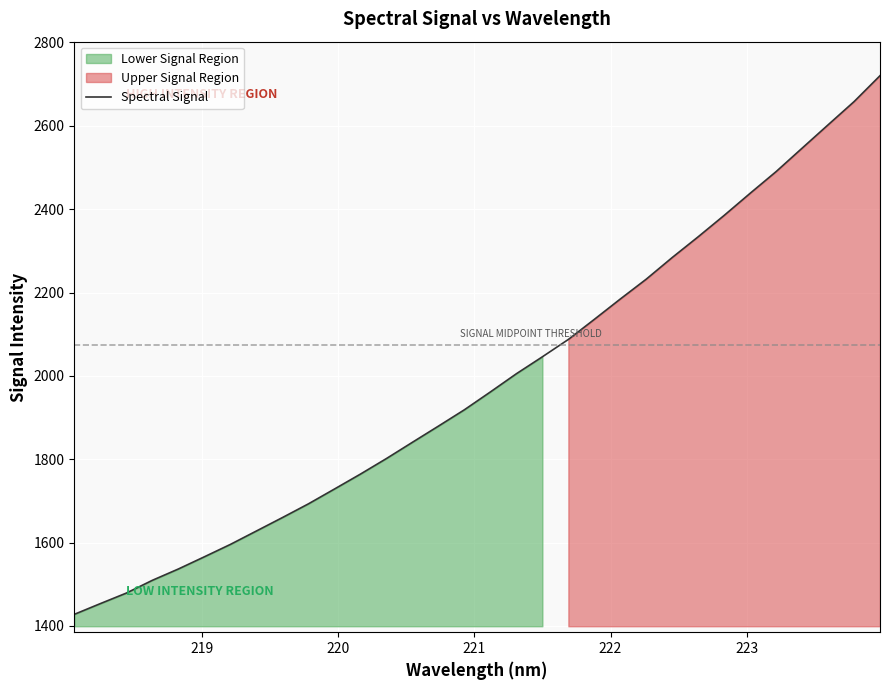

What is the value of the 27th point from the left?

2438.2